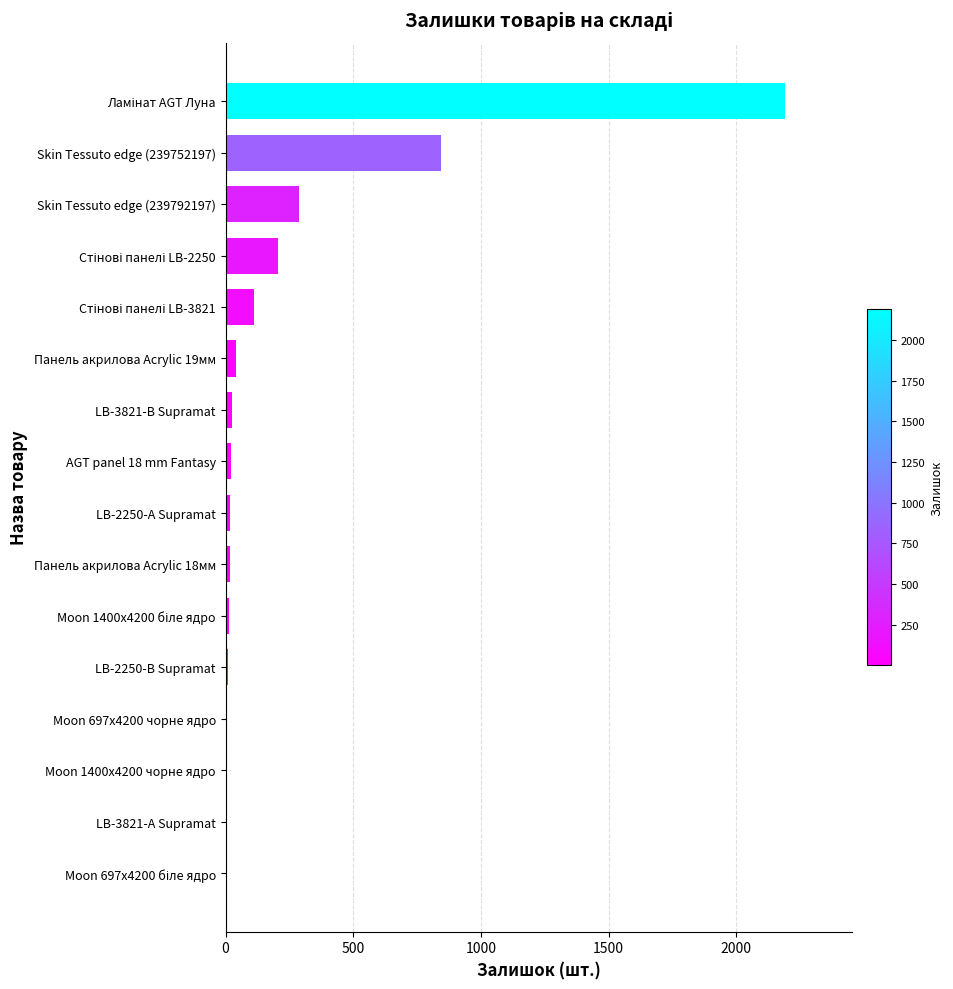

At which label is the value closest to 1095?

Skin Tessuto edge (239752197)